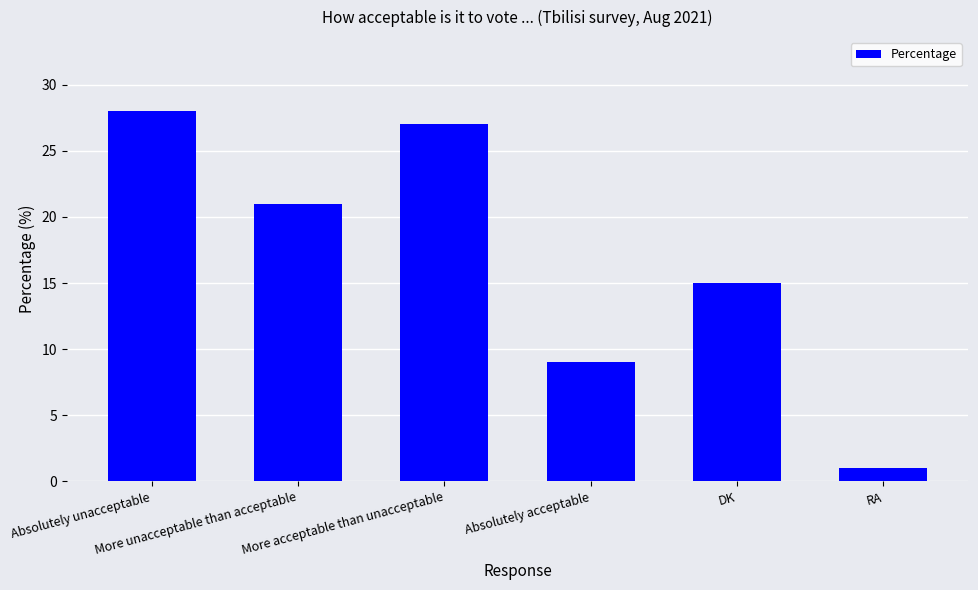

Approximately how many times larger is the value at More acceptable than unacceptable compared to Absolutely unacceptable?

1.0